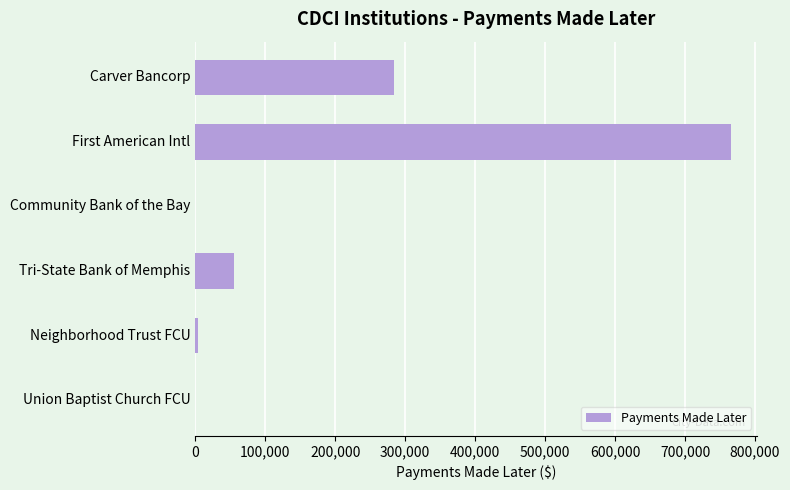

What is the sum of all values?

1109895